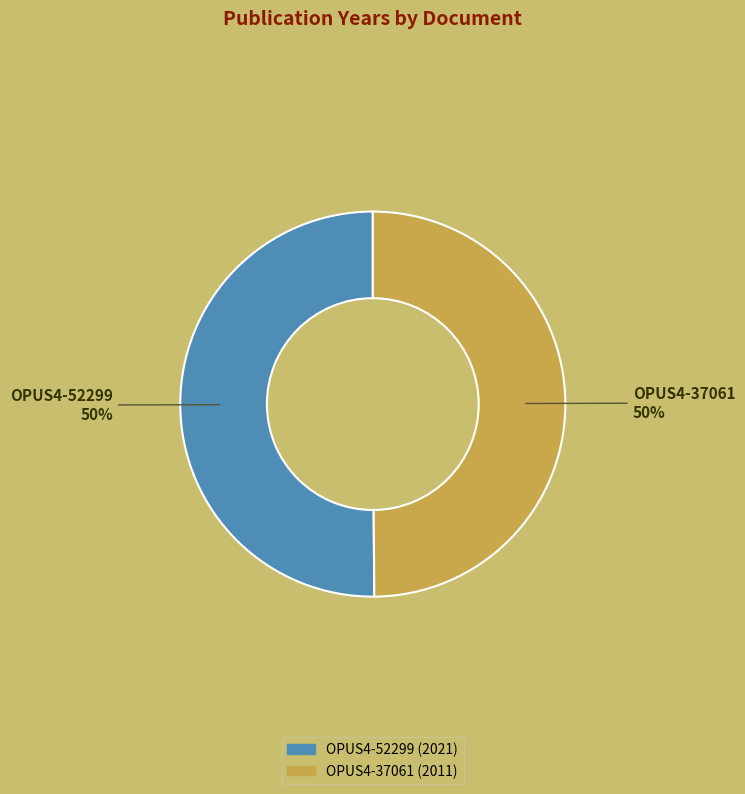

To the nearest percent, what portion does OPUS4-52299 represent?

50%